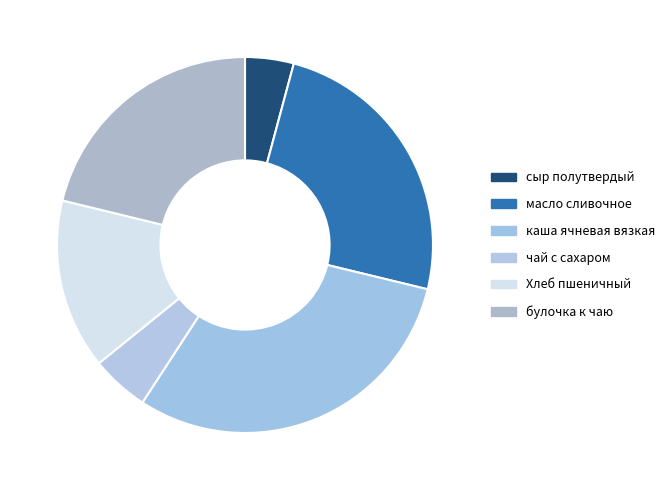

Is there any slice that represents more than half of the pie?

No